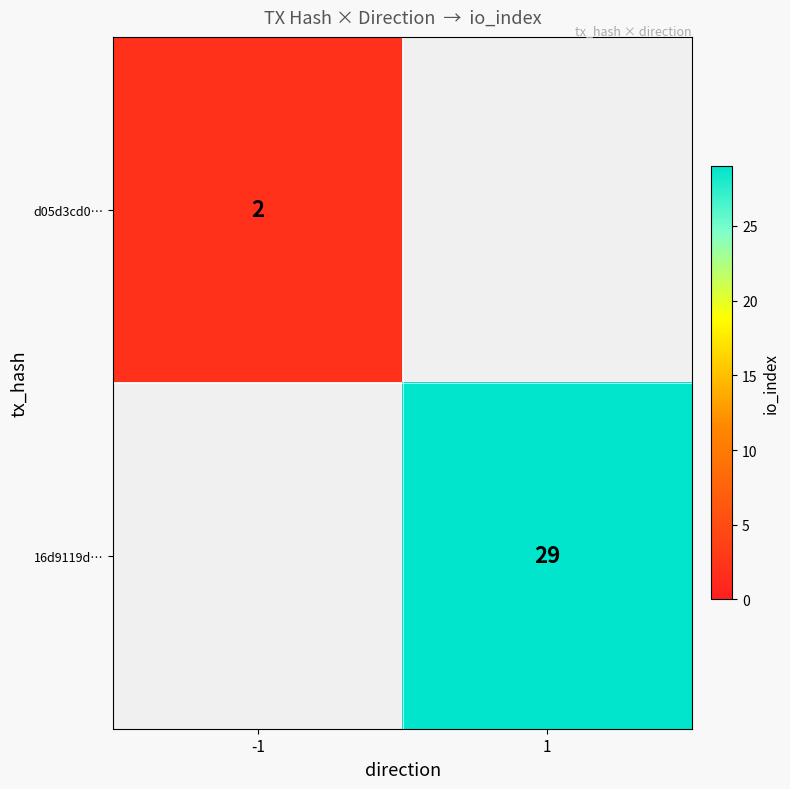

True or false: d05d3cd0… has a value of 3 at -1.

False